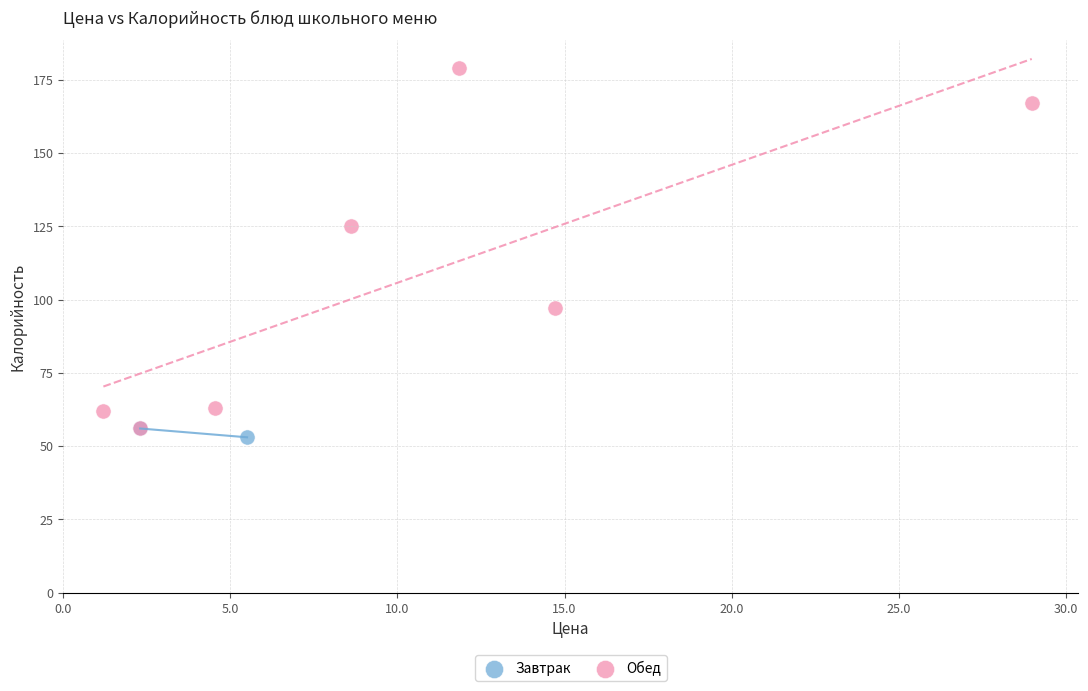

What are all the series names shown in the legend?

Завтрак, Обед